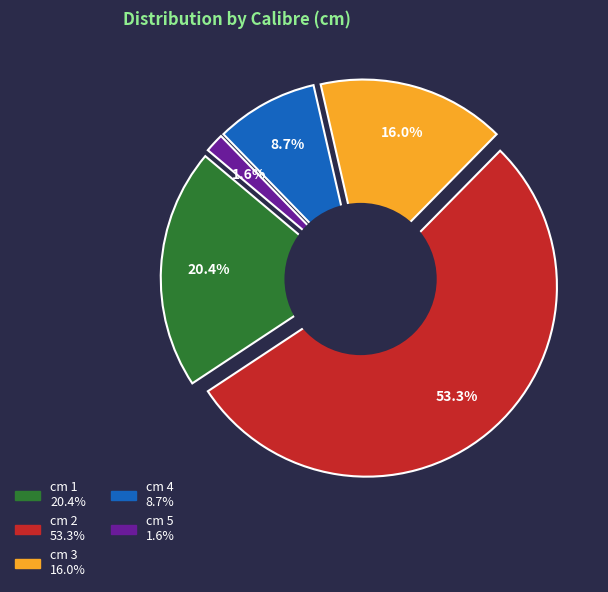

True or false: cm 2 accounts for 20% of the total.

False